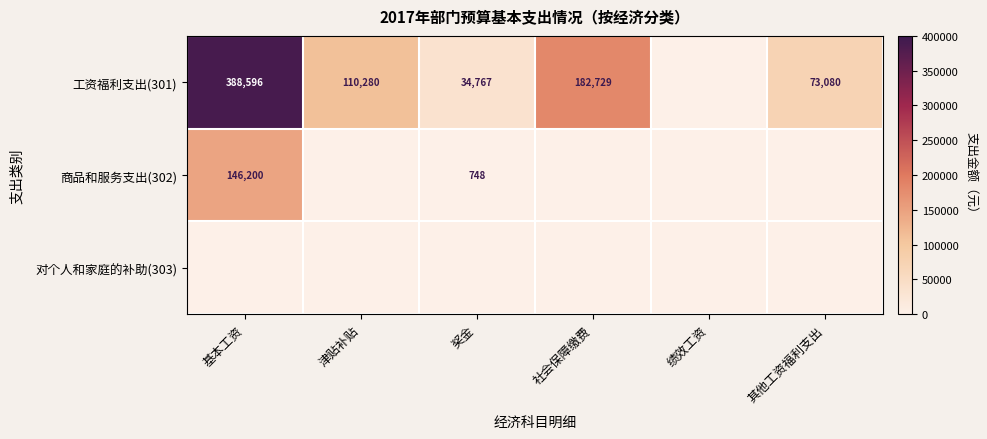

How many series are shown in this chart?

3